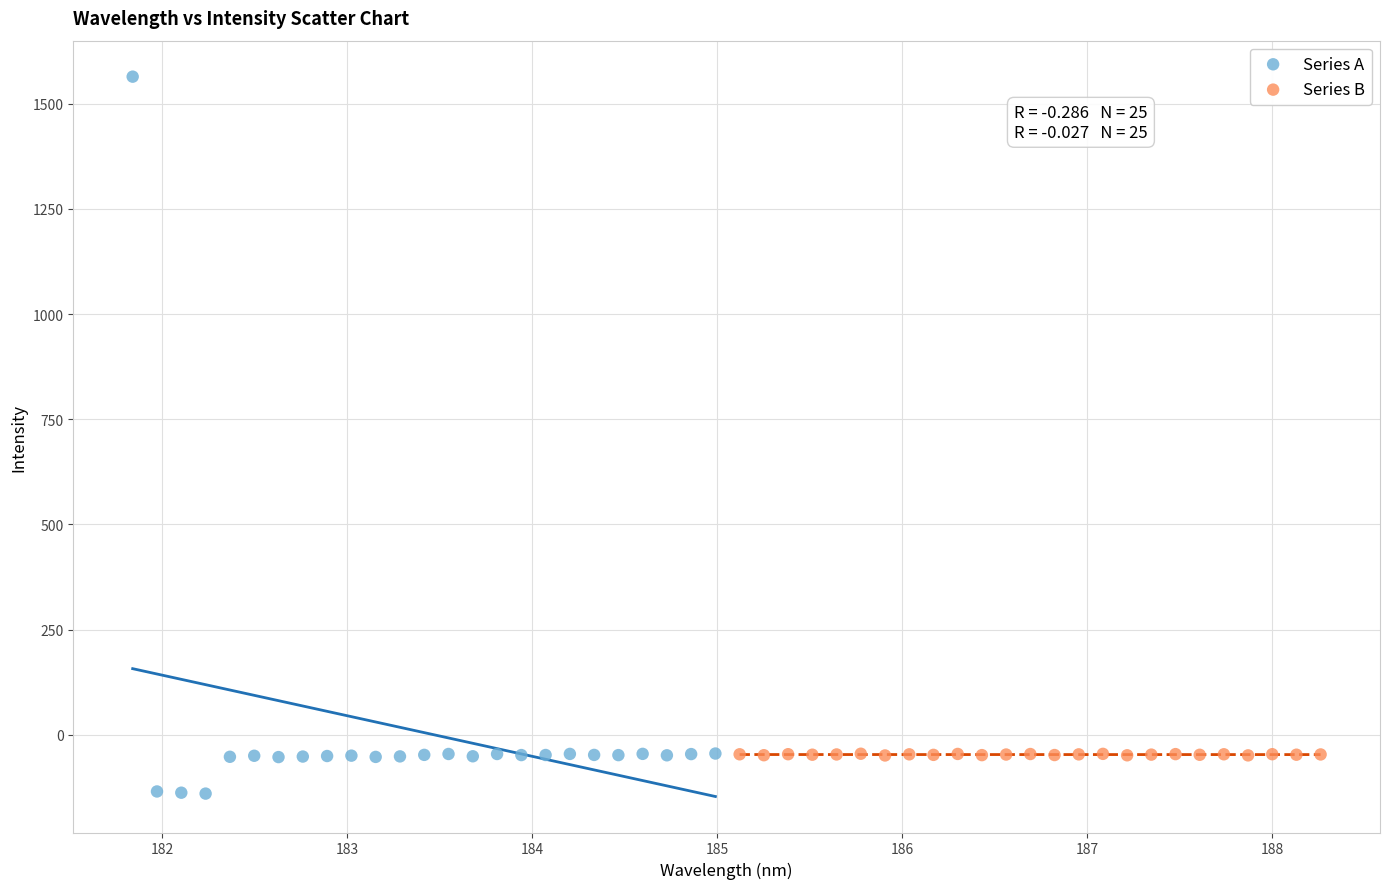

Which series reaches the minimum Y coordinate?

Series A